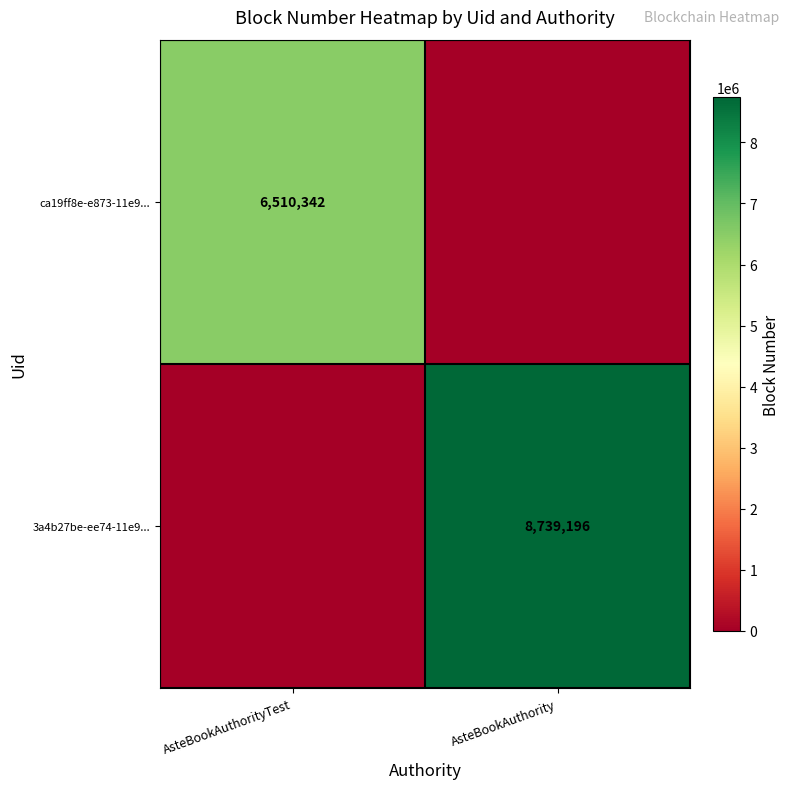

How many data points does each series have?

2